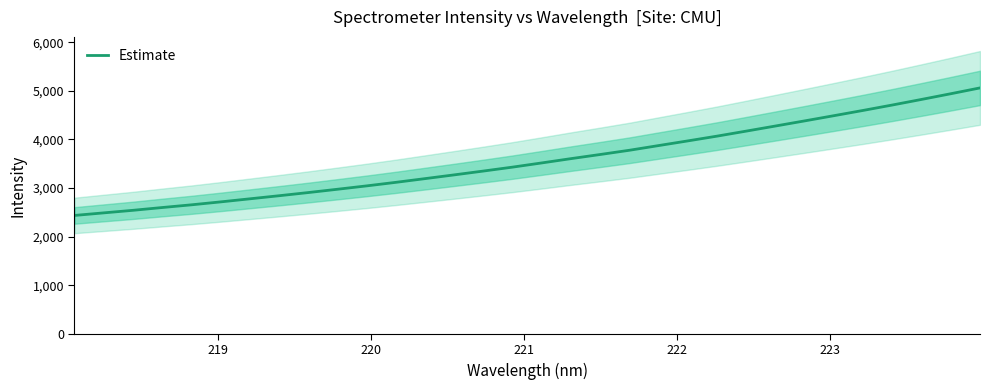

What is the smallest value displayed?

2436.2